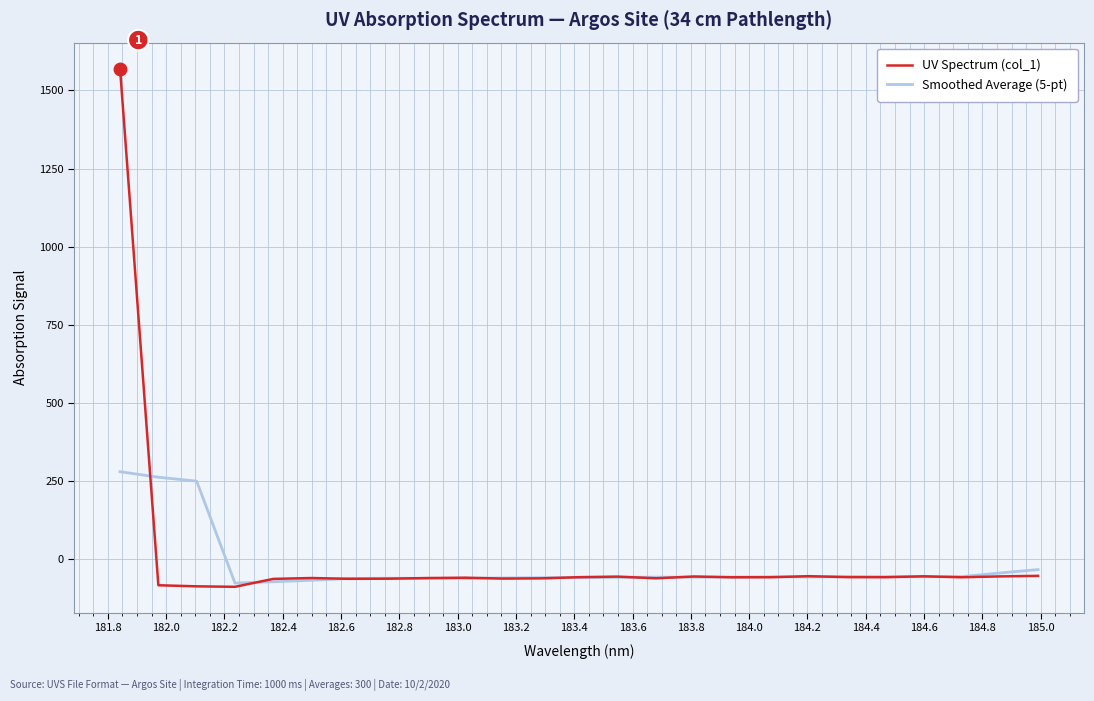

How many lines are shown in the chart?

2